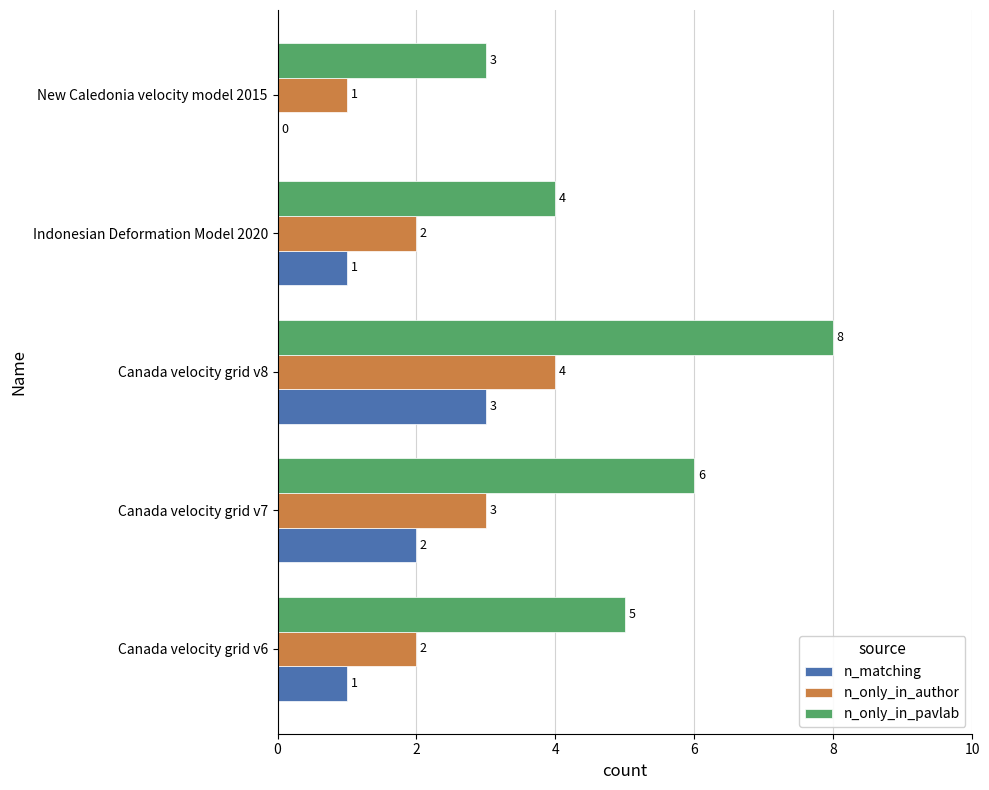

What is the sum of the n_only_in_pavlab values at New Caledonia velocity model 2015 and Canada velocity grid v8?

11